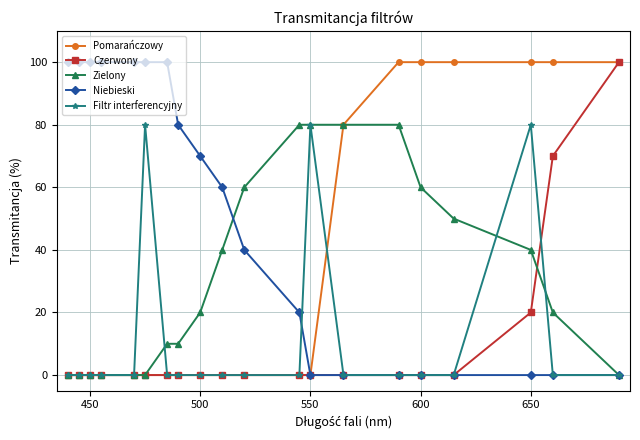

Reading left to right, list all the values displayed in this chart.

Pomarańczowy: 0	0	0	0	0	0	0	0	0	0	0	0	0	80	100	100	100	100	100	100
Czerwony: 0	0	0	0	0	0	0	0	0	0	0	0	0	0	0	0	0	20	70	100
Zielony: 0	0	0	0	0	0	10	10	20	40	60	80	80	80	80	60	50	40	20	0
Niebieski: 100	100	100	100	100	100	100	80	70	60	40	20	0	0	0	0	0	0	0	0
Filtr interferencyjny: 0	0	0	0	0	80	0	0	0	0	0	0	80	0	0	0	0	80	0	0